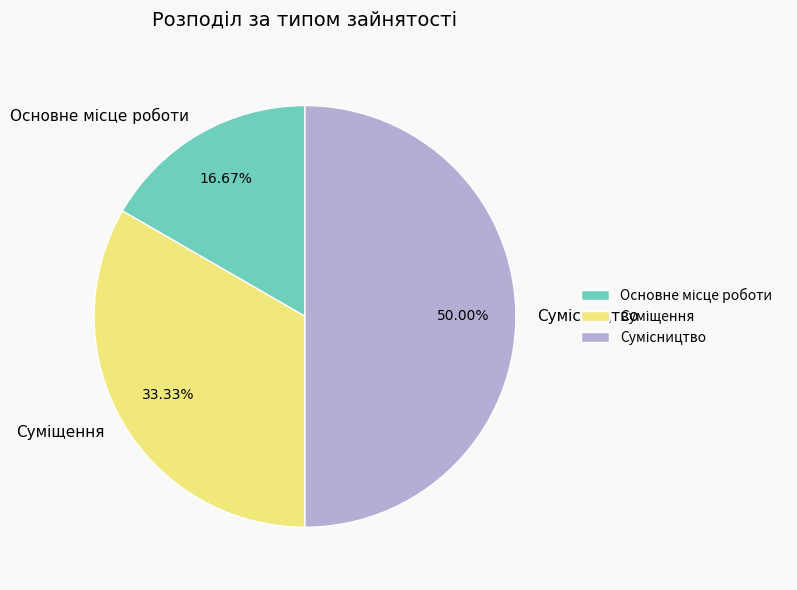

Rank the categories by value from lowest to highest.

Основне місце роботи, Суміщення, Сумісництво